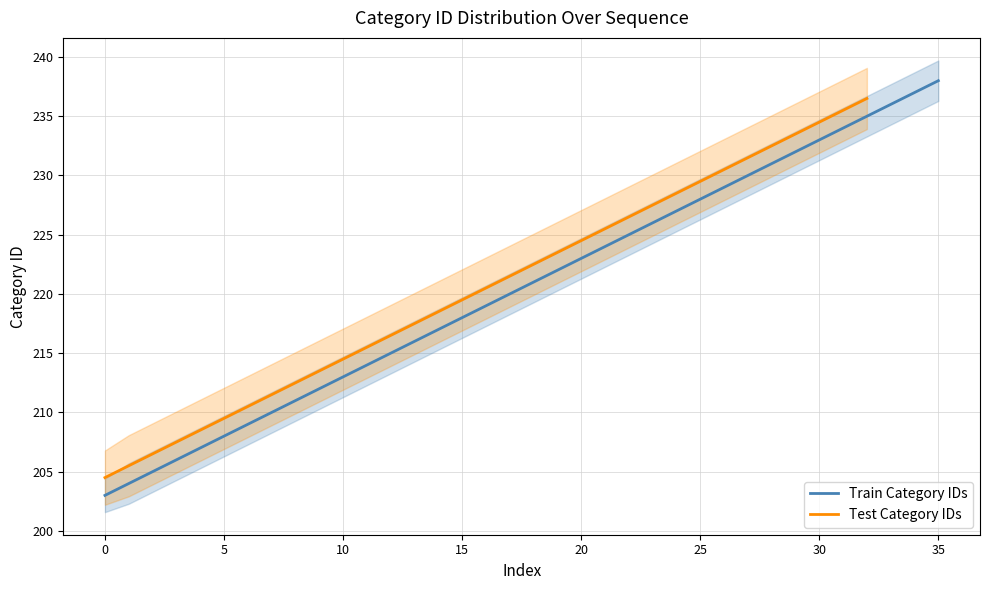

Is this an area chart (filled region under the line)?

No